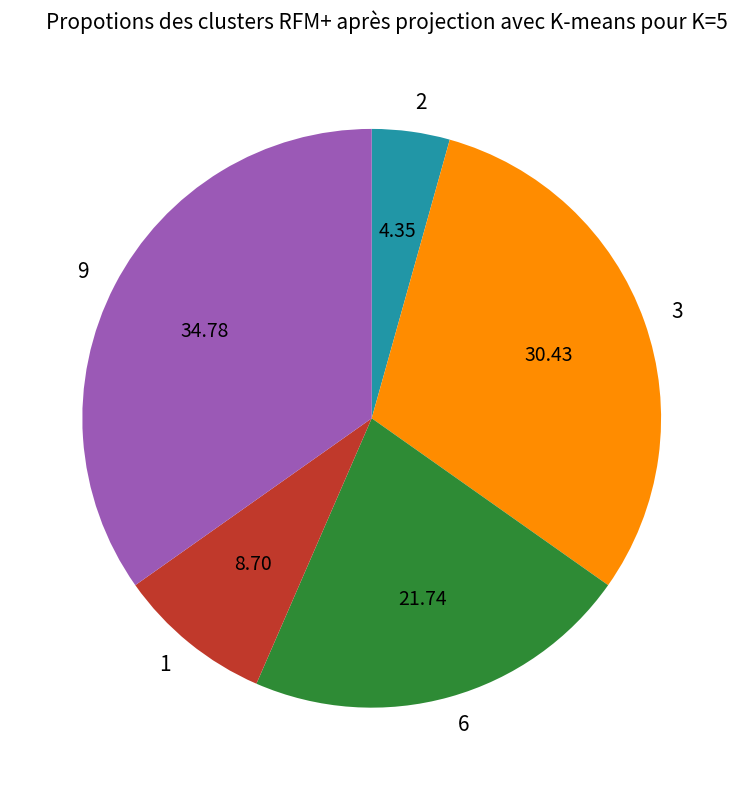

Between 3 and 6, which is larger?

3